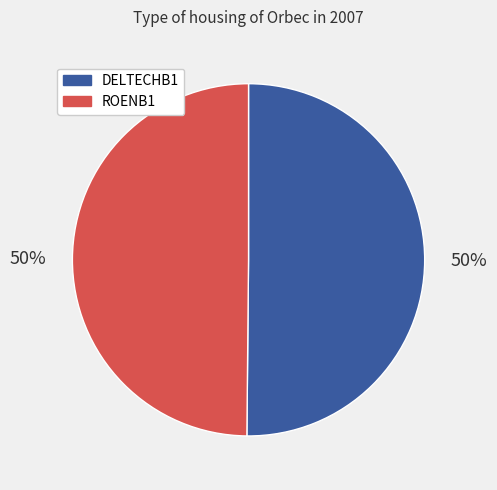

Is it true that DELTECHB1 is 50% of the pie?

True